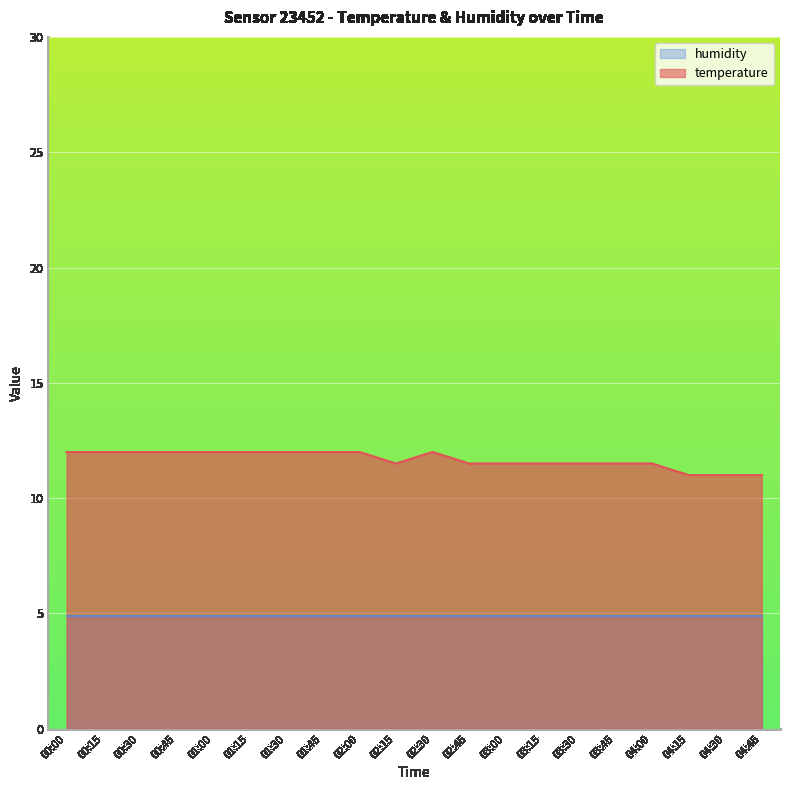

Where does the data first go above 11?

00:00